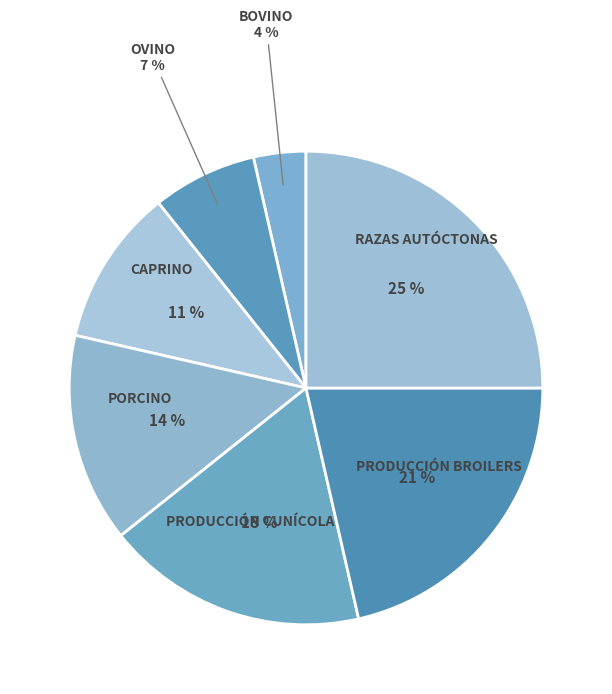

Is the sum of CAPRINO and PORCINO greater than half?

No